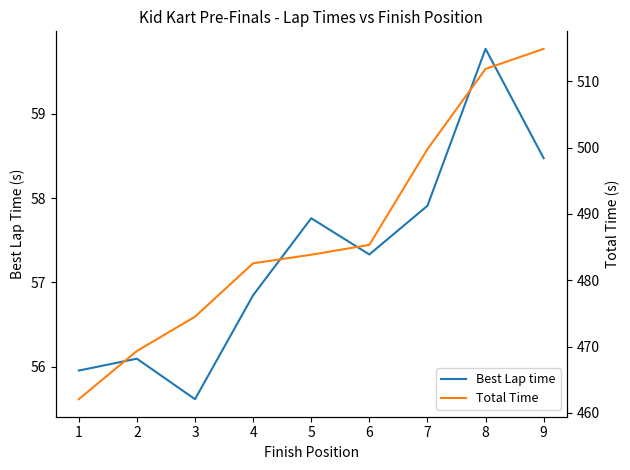

How many distinct data groups are displayed?

2